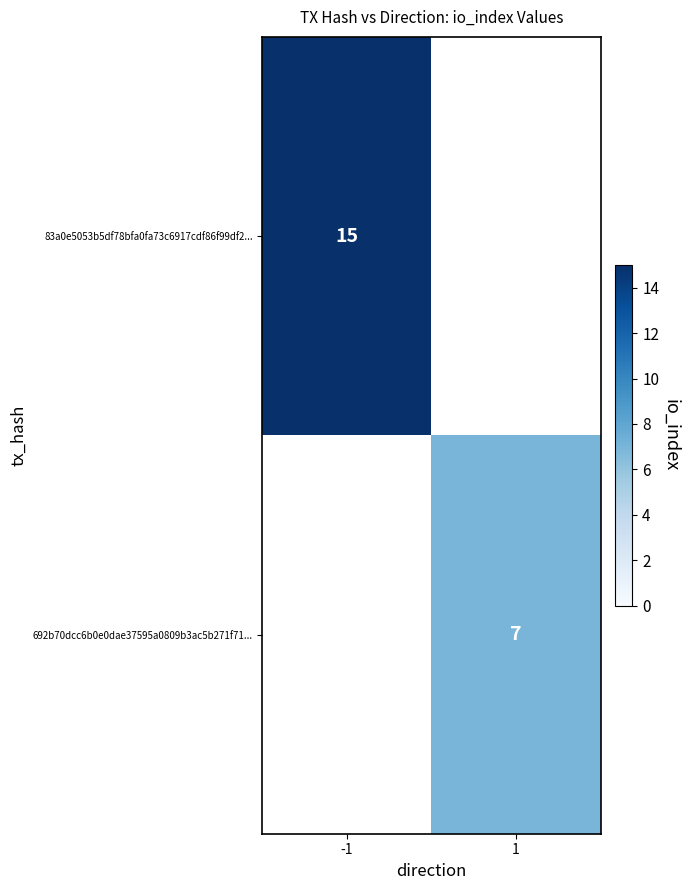

The 83a0e5053b5df78bfa0fa73c6917cdf86f99df2... series shows 7 at -1. True or false?

False